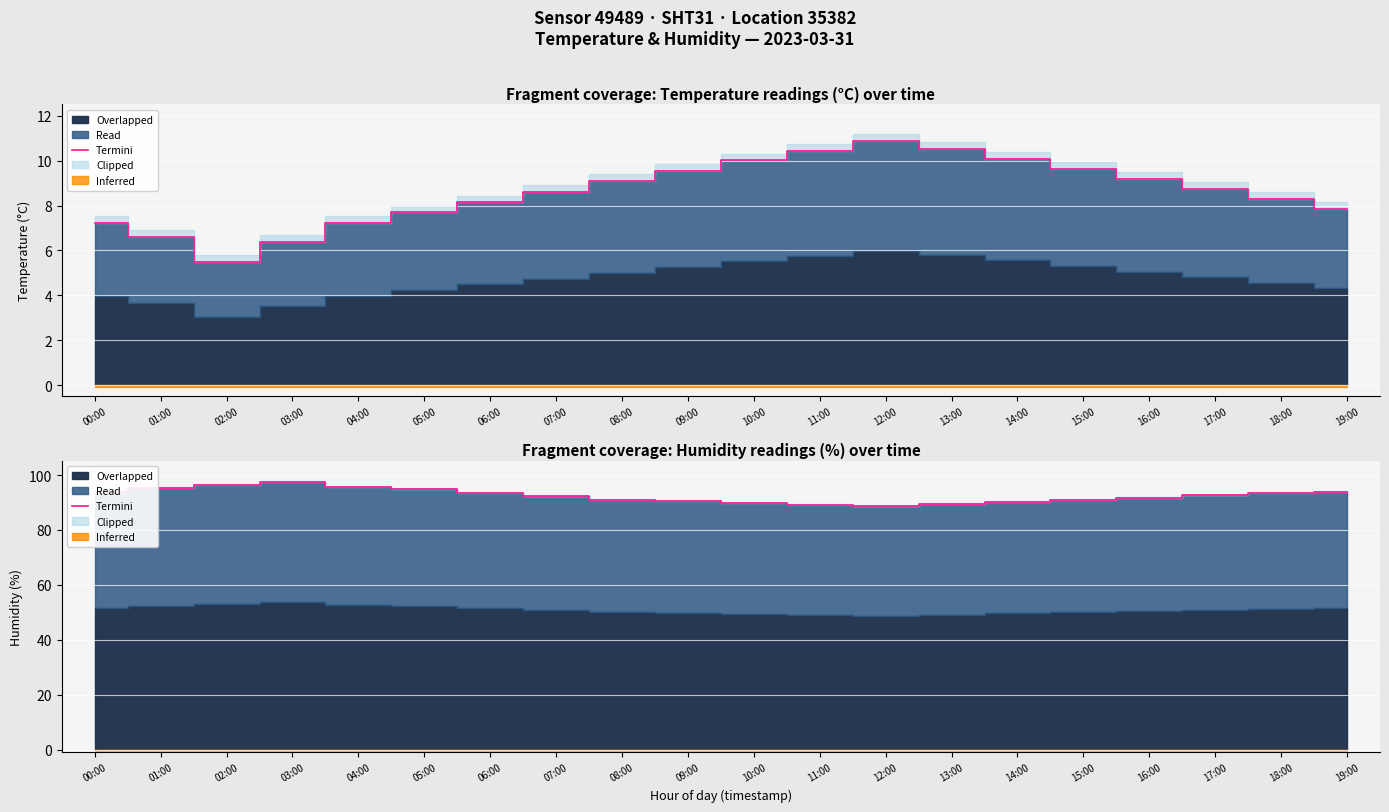

What is the sum of all values?

1850.5